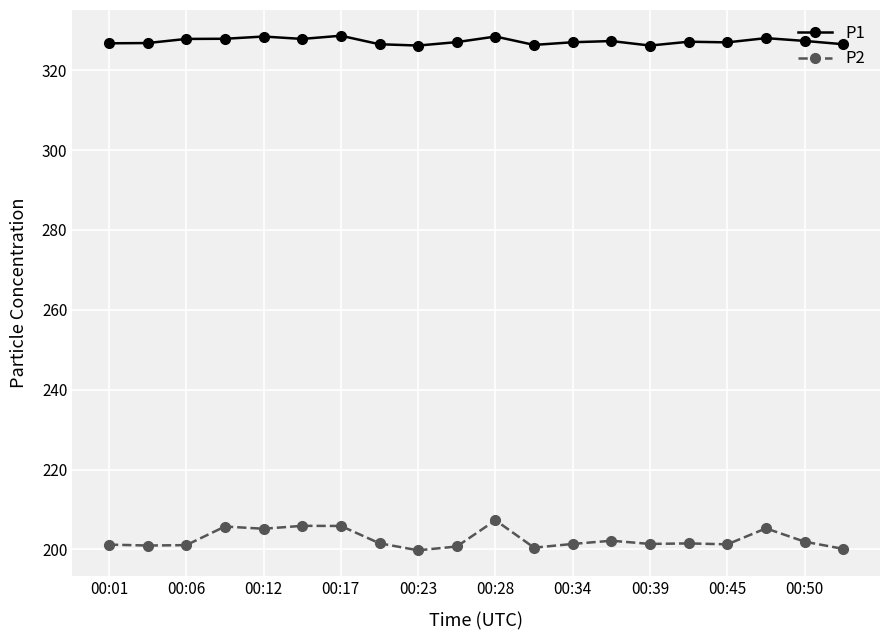

What is the value of the P1 point at the 8th from the left?

326.5